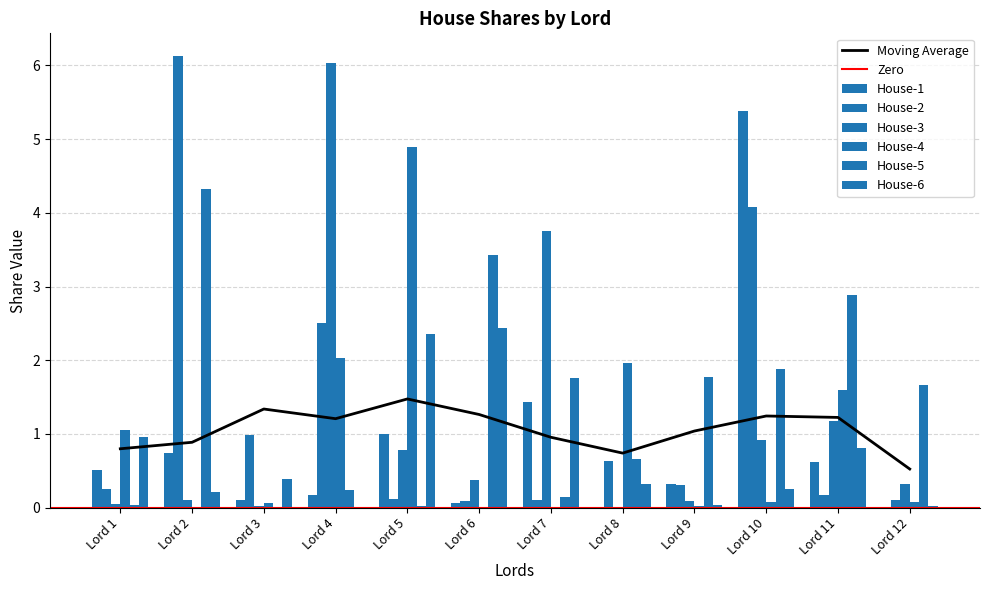

The House-6 series shows 2.4 at Lord 6. True or false?

True